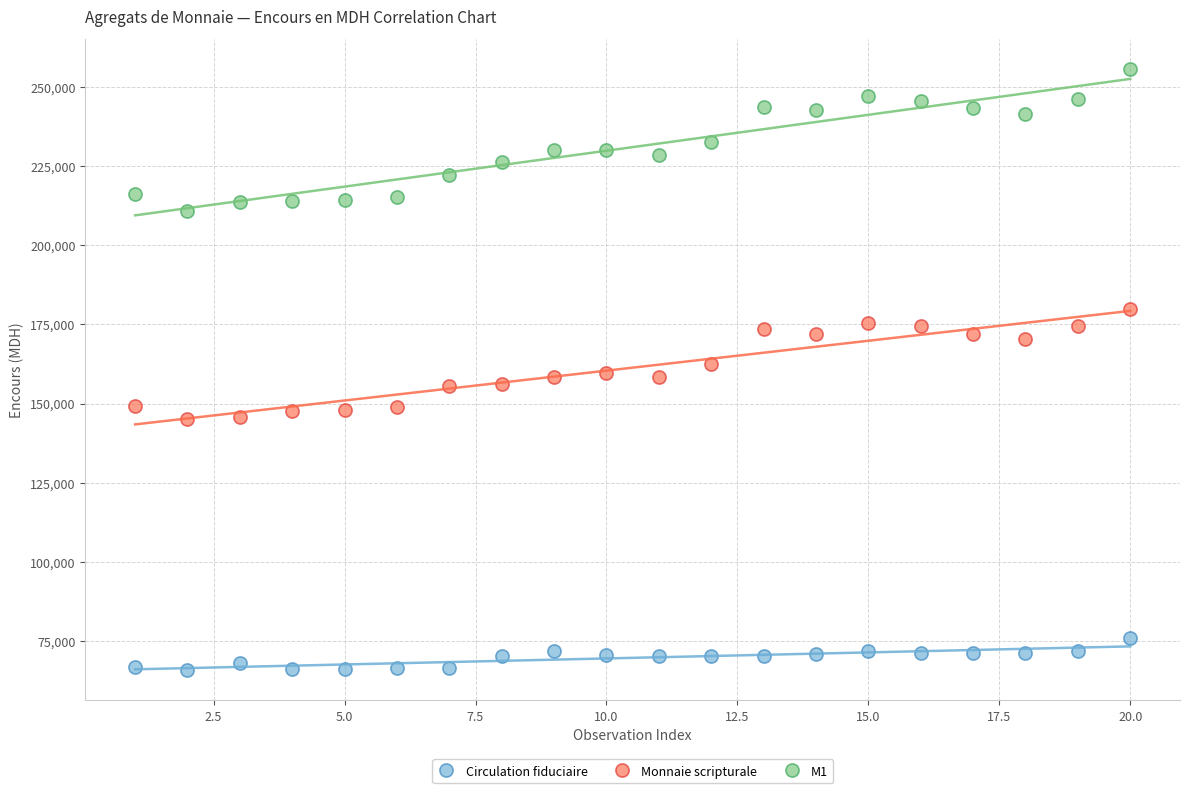

Which series reaches the maximum Y coordinate?

M1